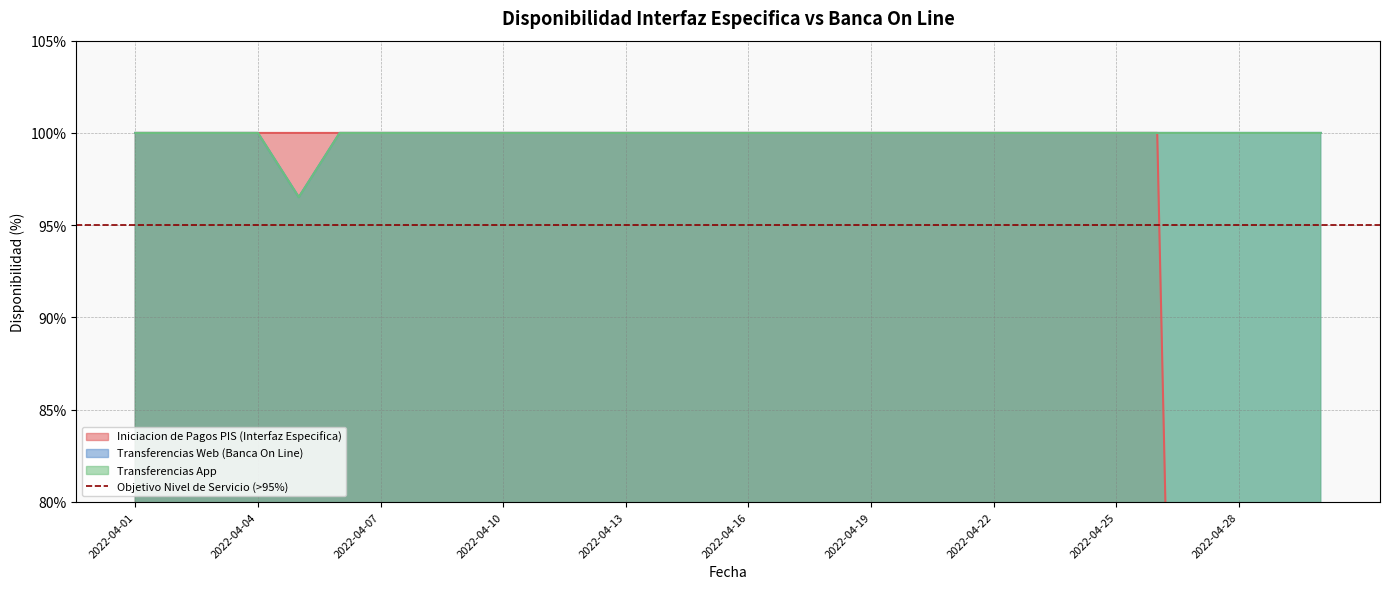

True or false: Iniciacion de Pagos PIS (Interfaz Especifica) and Transferencias App intersect in this chart.

False